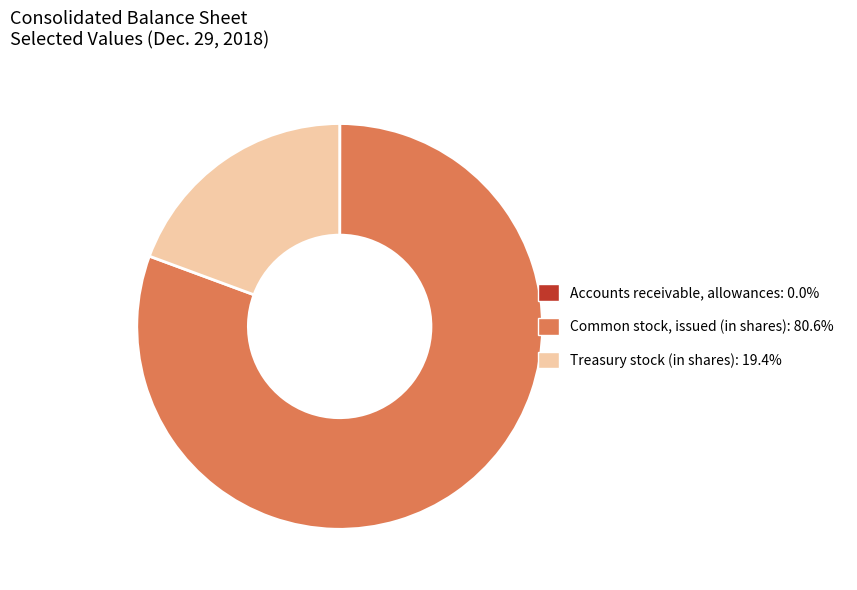

Which slice is the largest?

Common stock, issued (in shares)